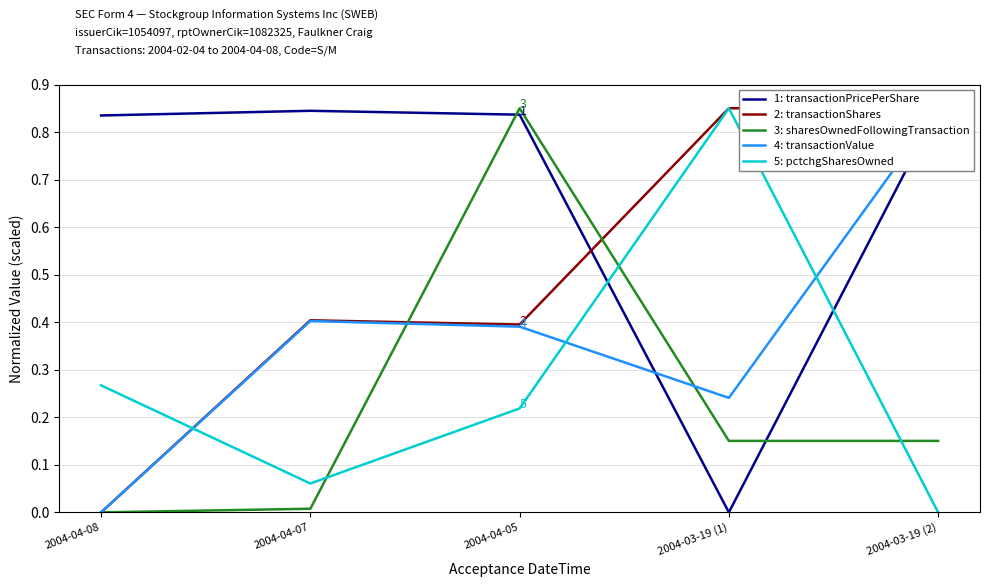

Which series has the largest total across all categories?

1: transactionPricePerShare